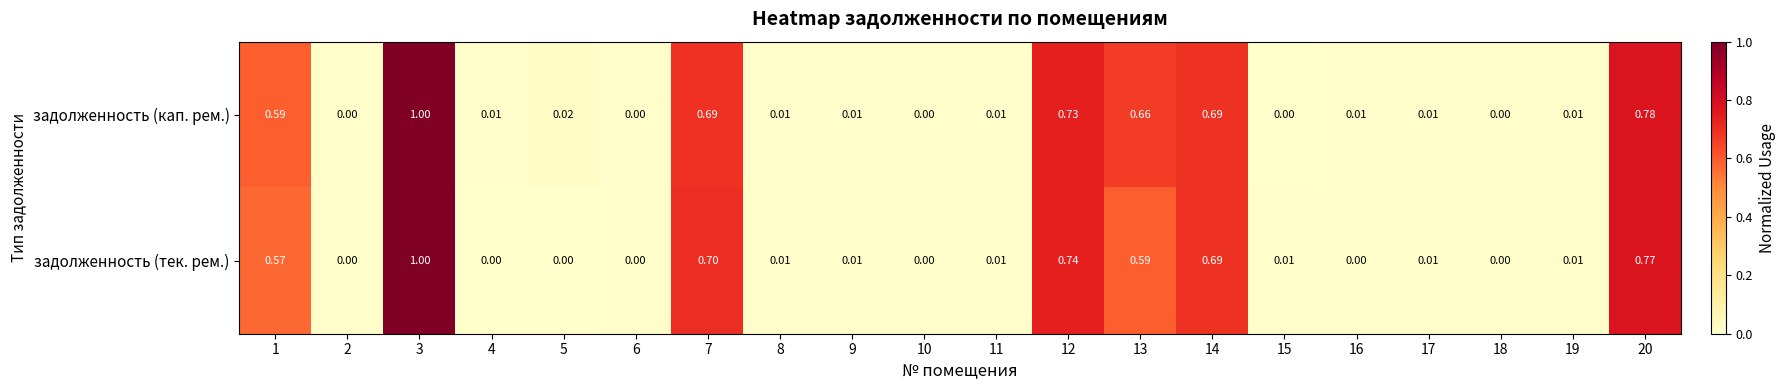

Which series has the largest total across all categories?

задолженность (кап. рем.)